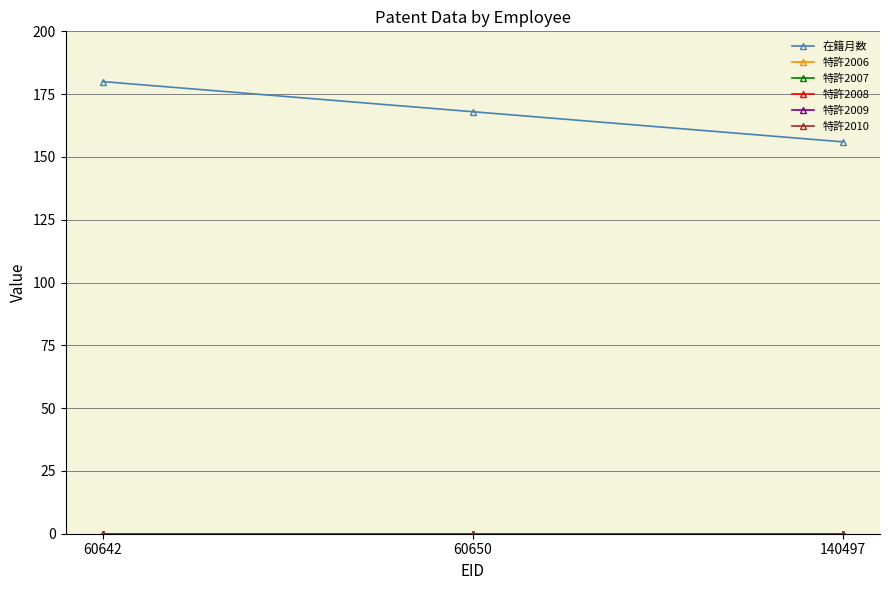

Does the chart display data point markers on the line(s)?

Yes